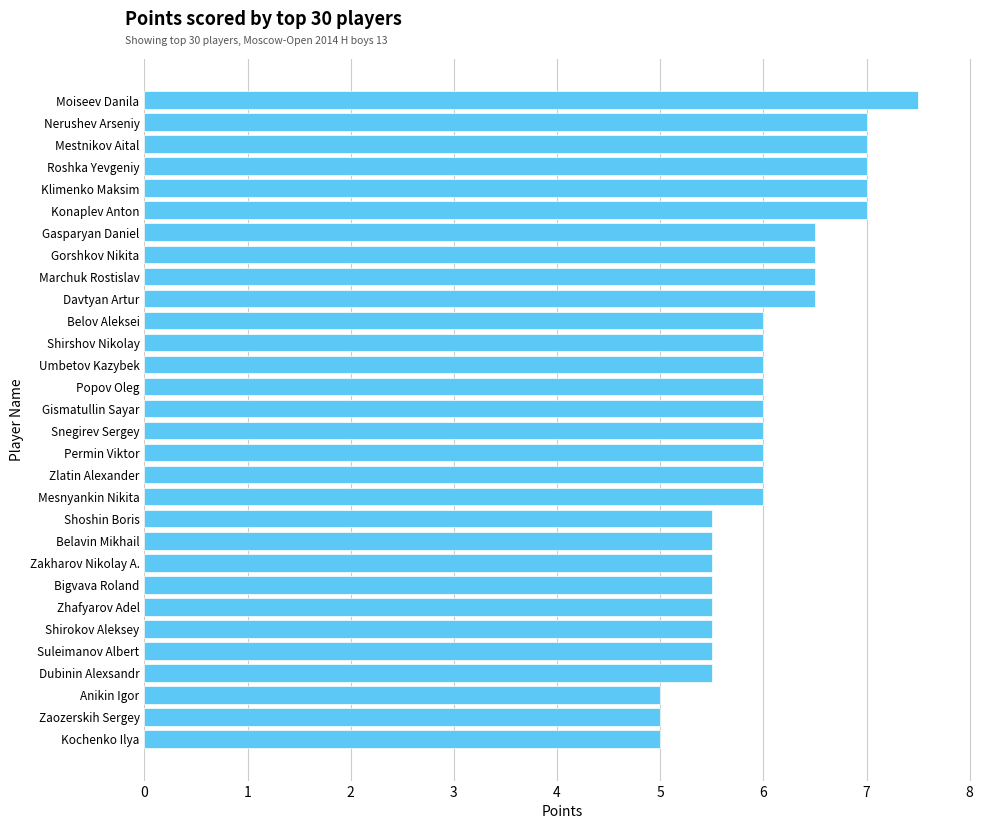

The chart shows a value of 3.0 at Mestnikov Aital. True or false?

False